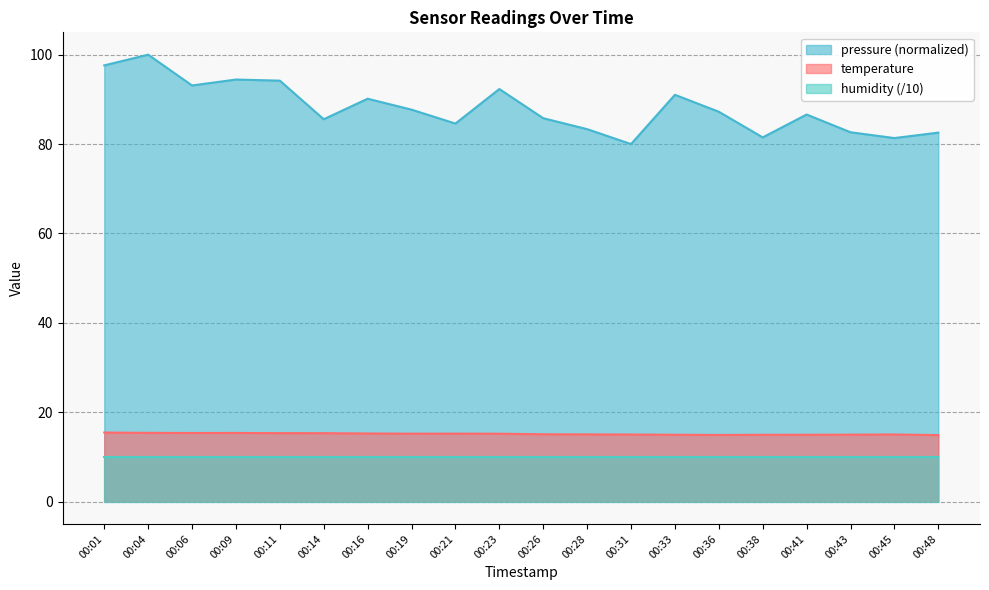

How many data points does each series have?

20